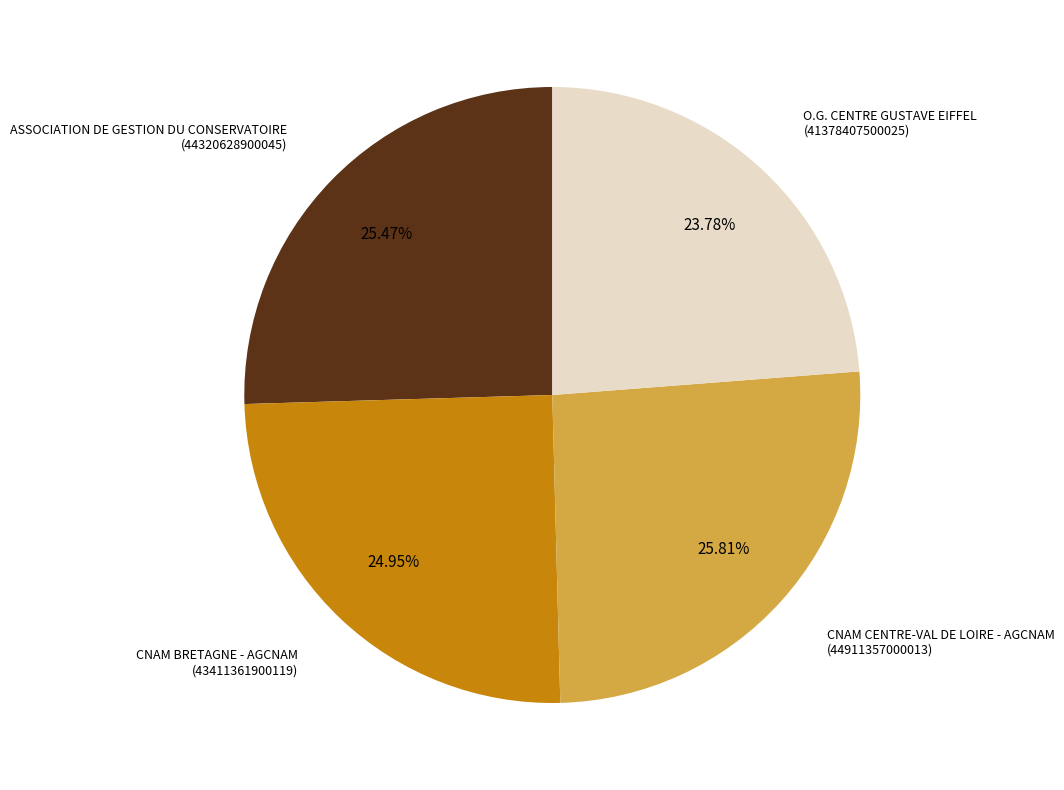

Does CNAM CENTRE-VAL DE LOIRE - AGCNAM represent more than half of the total?

No